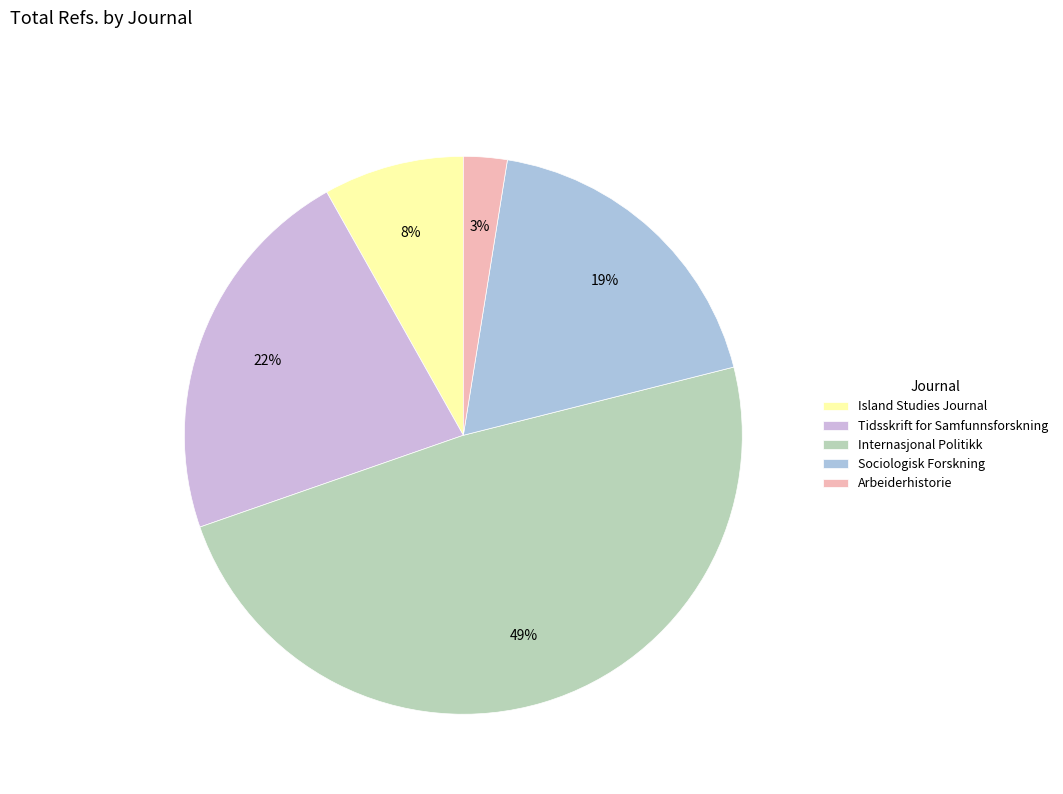

Count the number of slices in the pie.

5